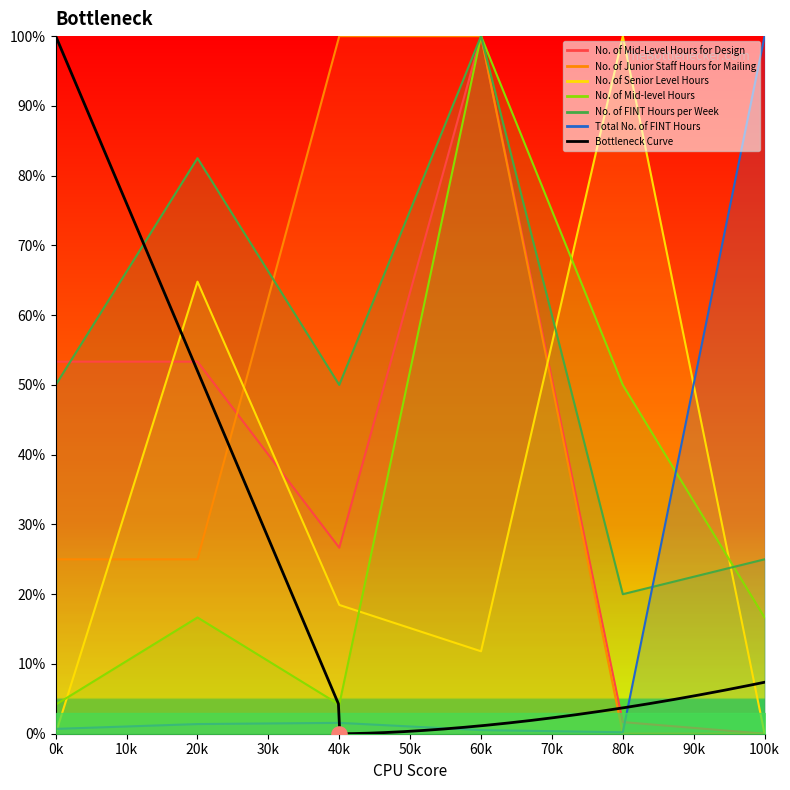

Which series reaches the maximum Y coordinate?

No. of Mid-Level Hours for Design